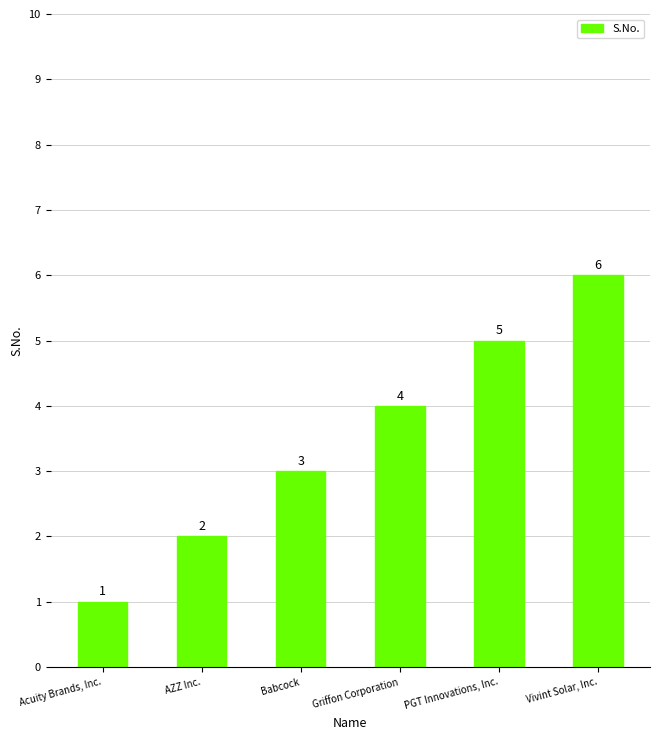

Rank the categories by value from highest to lowest.

Vivint Solar, Inc., PGT Innovations, Inc., Griffon Corporation, Babcock, AZZ Inc., Acuity Brands, Inc.